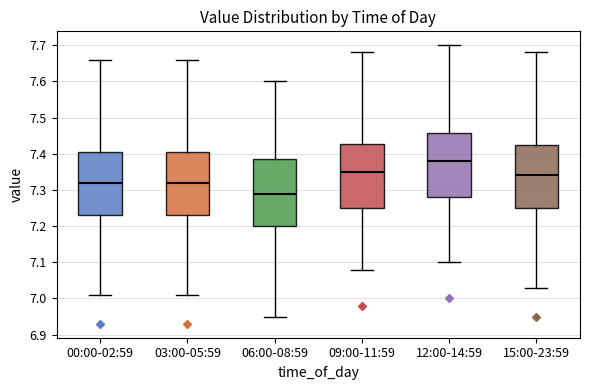

Reading left to right, read every box against the y-axis: the position of its median line, the range the box covers, and the ends of its whiskers. The values are not printed on the chart, so give them approximately, as read against the axis.

00:00-02:59: median 7.32, box 7.23 to 7.41, whiskers 7.01 to 7.66
03:00-05:59: median 7.32, box 7.23 to 7.41, whiskers 7.01 to 7.66
06:00-08:59: median 7.29, box 7.20 to 7.39, whiskers 6.95 to 7.60
09:00-11:59: median 7.35, box 7.25 to 7.43, whiskers 7.08 to 7.68
12:00-14:59: median 7.38, box 7.28 to 7.46, whiskers 7.10 to 7.70
15:00-23:59: median 7.34, box 7.25 to 7.43, whiskers 7.03 to 7.68